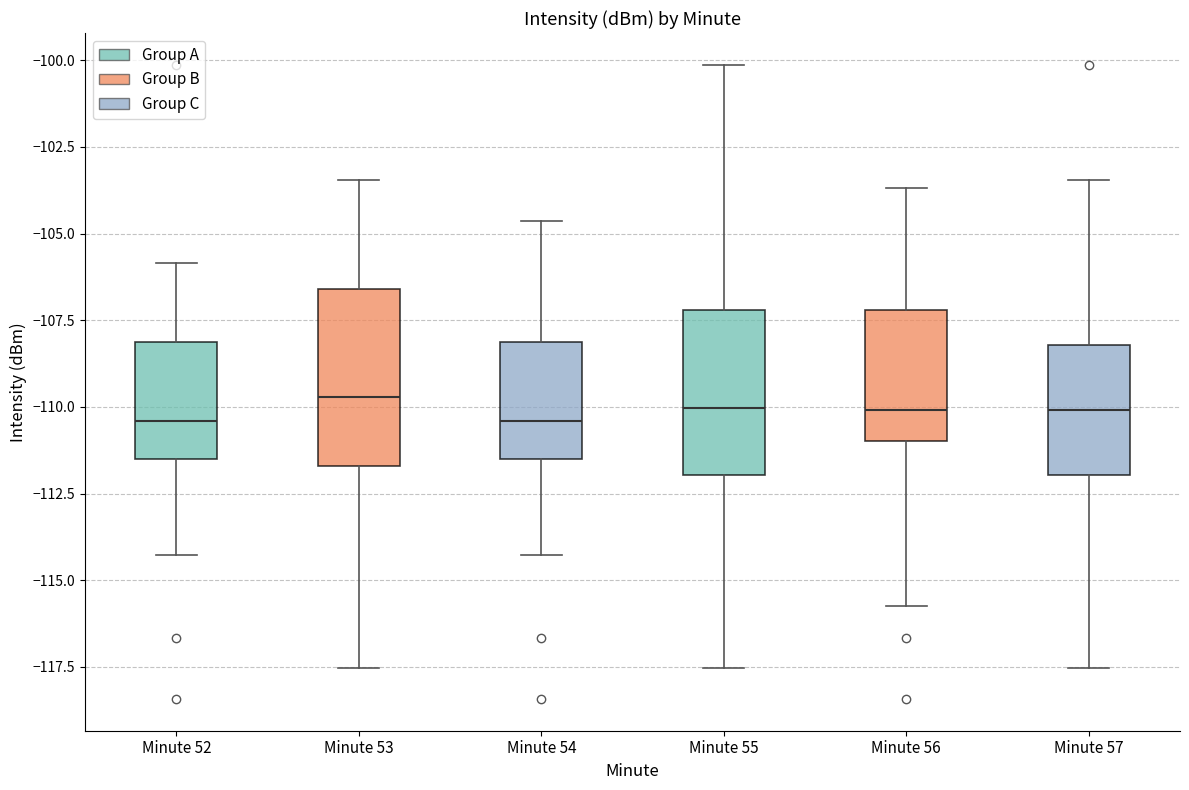

Where does the lower whisker of the box for Minute 56 end on the y-axis? The values are not printed on the chart, so give them approximately, as read against the axis.

-115.5